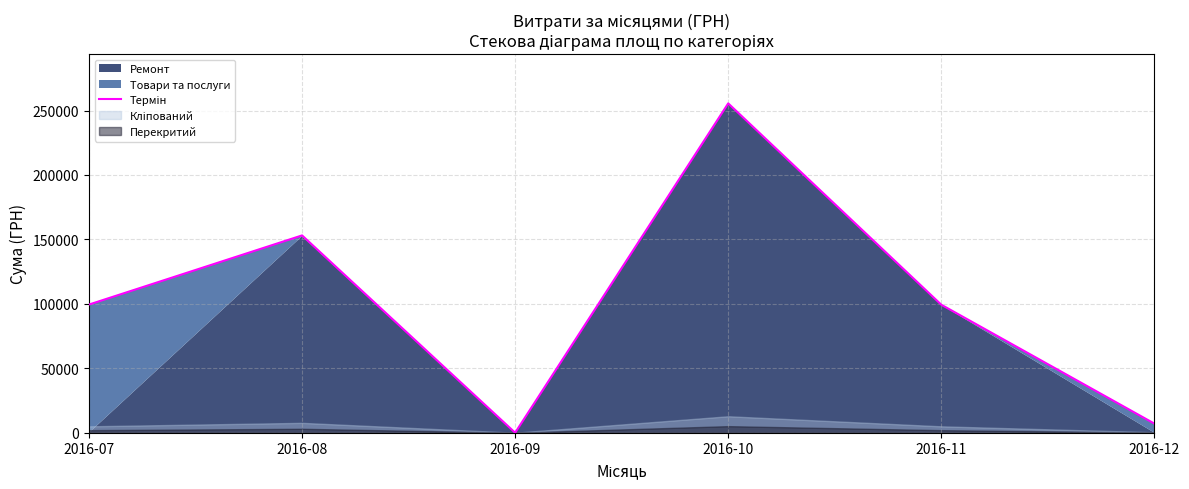

True or false: the data shows 99458.9 at 2016-07.

True